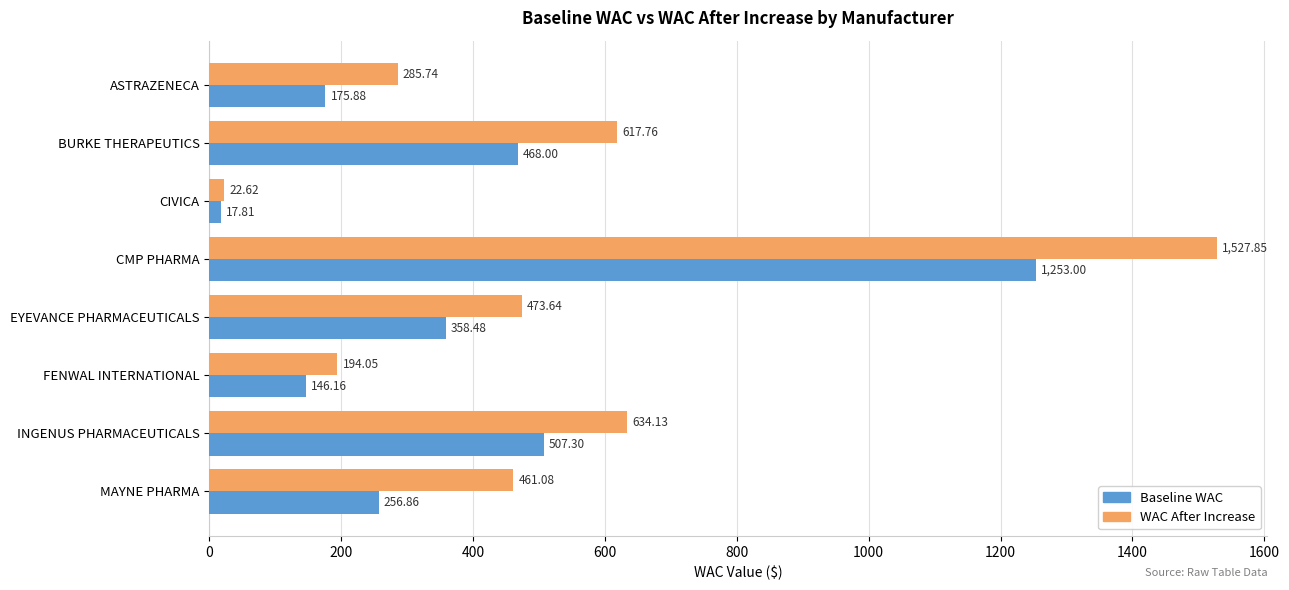

What are all the series names shown in the legend?

Baseline WAC, WAC After Increase